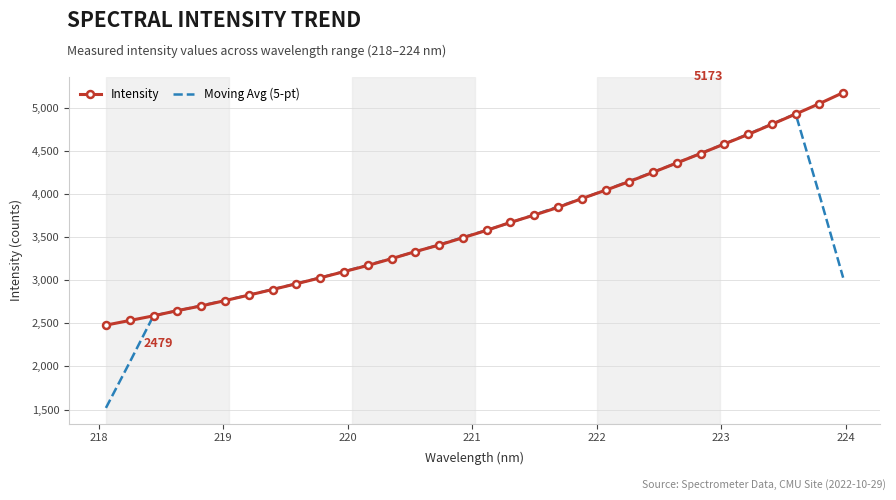

List the series in order of their peak value, lowest first.

Moving Avg (5-pt), Intensity